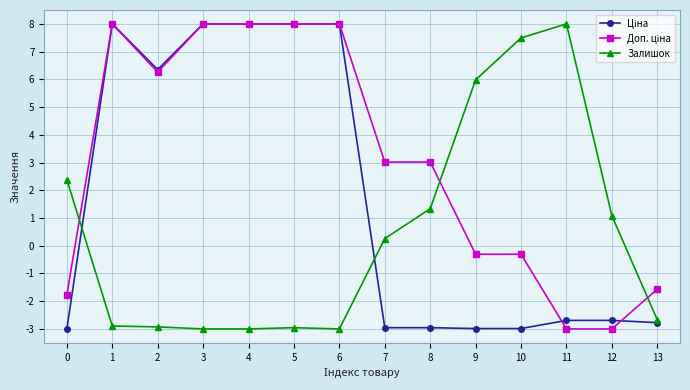

What is the spread (max minus min) of values at 3?

11.0